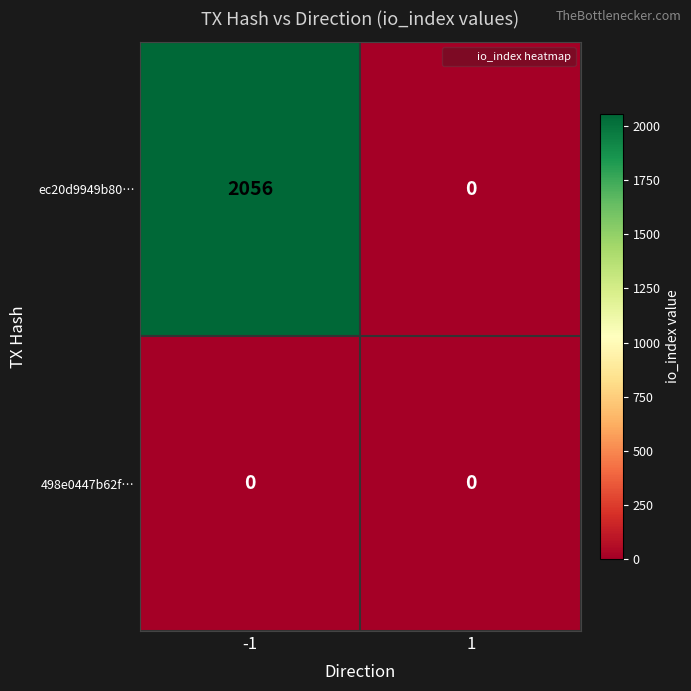

Reading right to left, transcribe all the data shown in this chart.

ec20d9949b80…: 1=0	-1=2056
498e0447b62f…: 1=0	-1=0